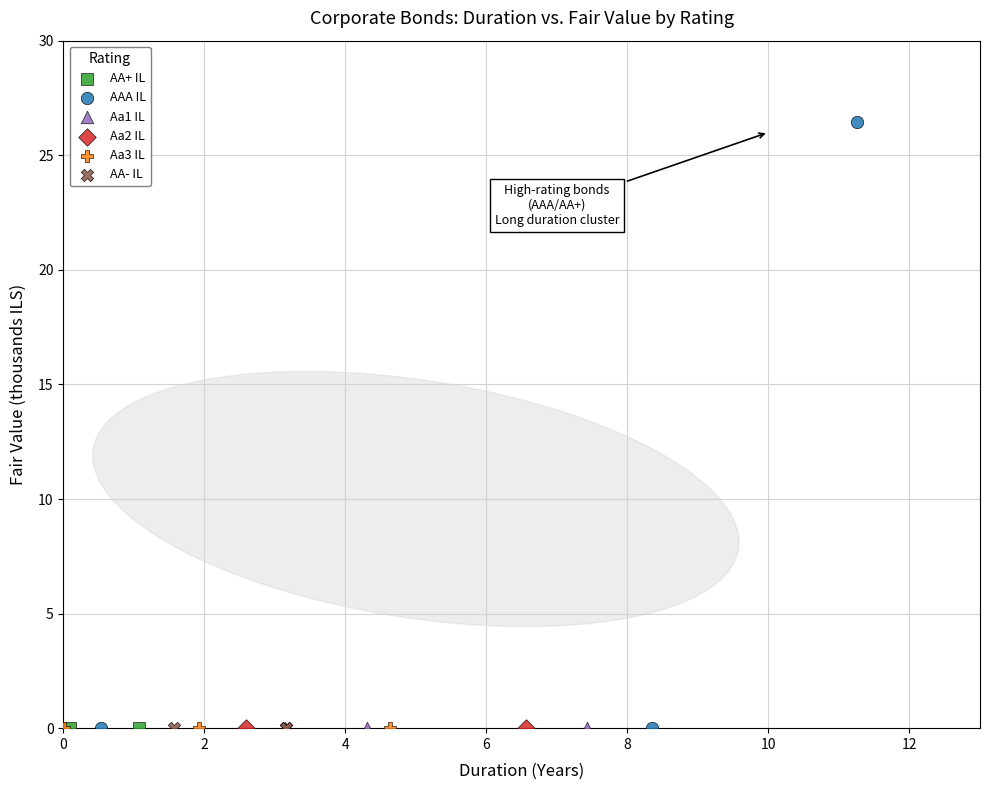

What are all the series names shown in the legend?

AA+ IL, AAA IL, Aa1 IL, Aa2 IL, Aa3 IL, AA- IL